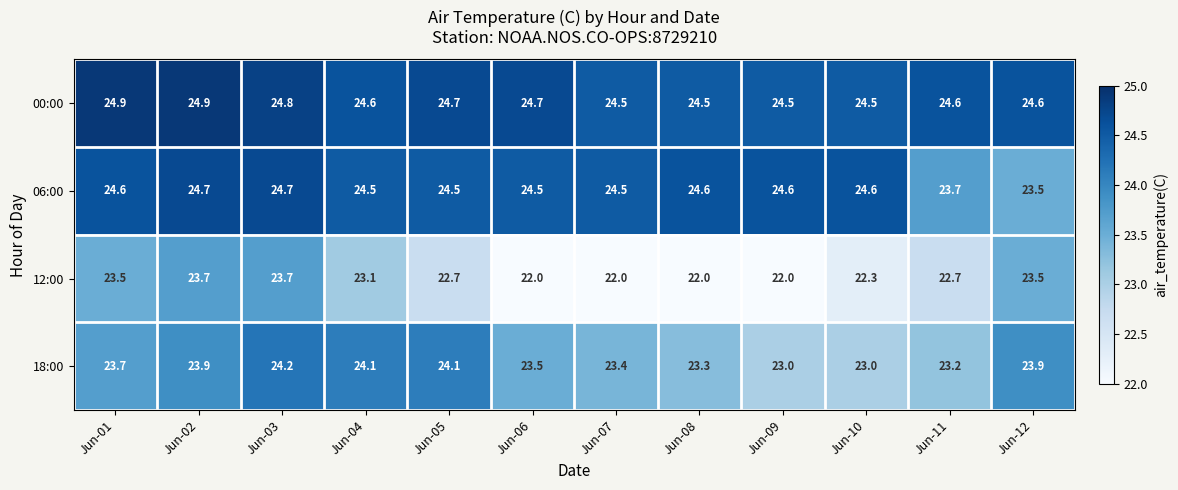

Which series has the largest total across all categories?

00:00